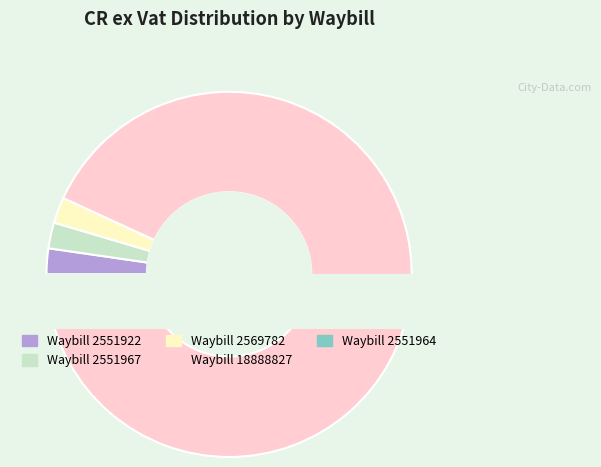

How many slices are in this pie chart?

5